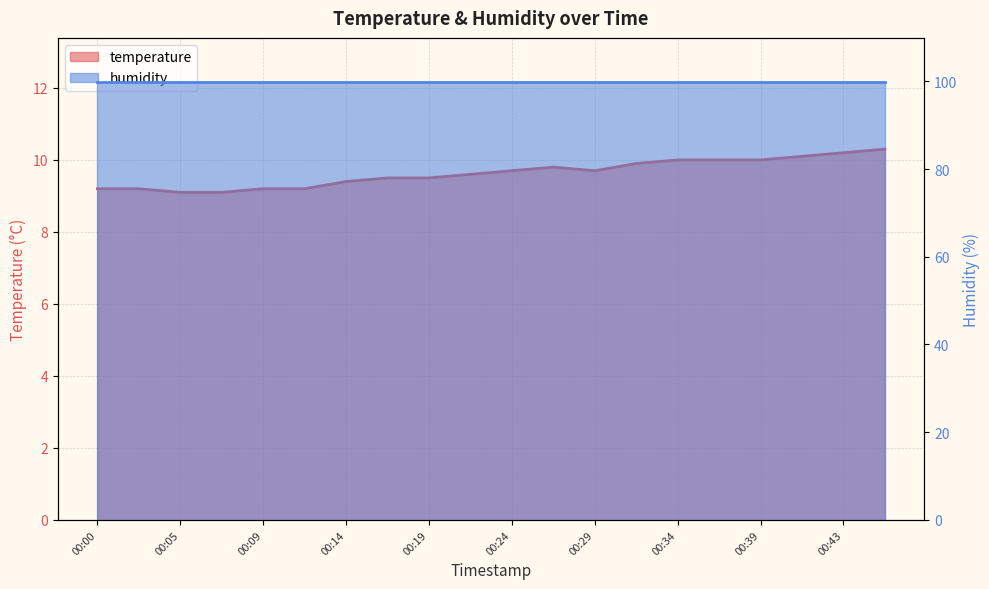

What is the sum of all values?

192.7